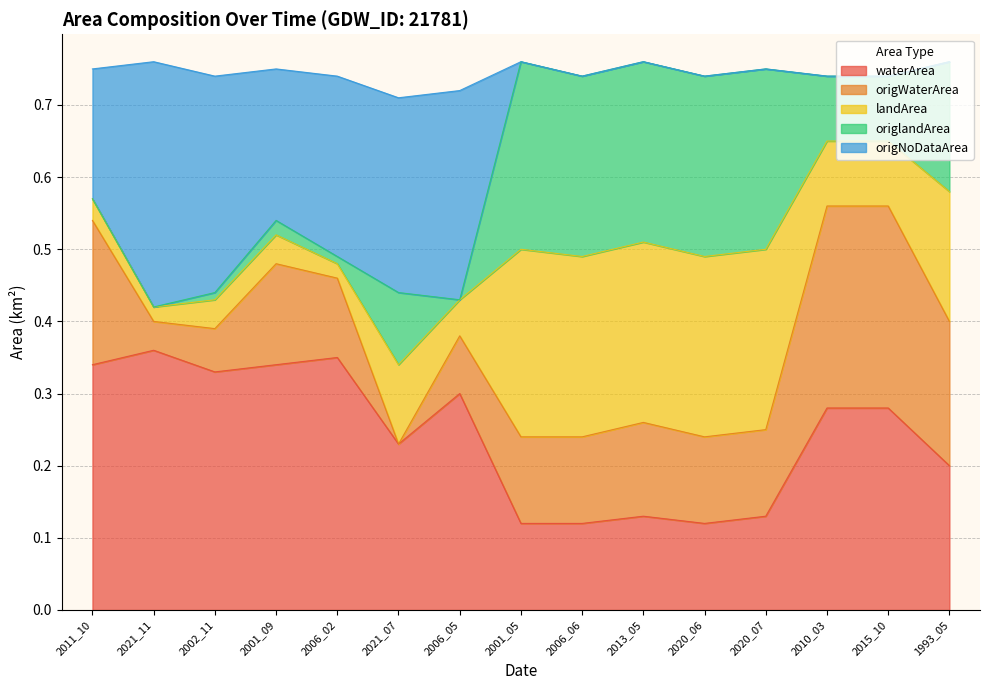

Which series has the widest spread of values?

origNoDataArea